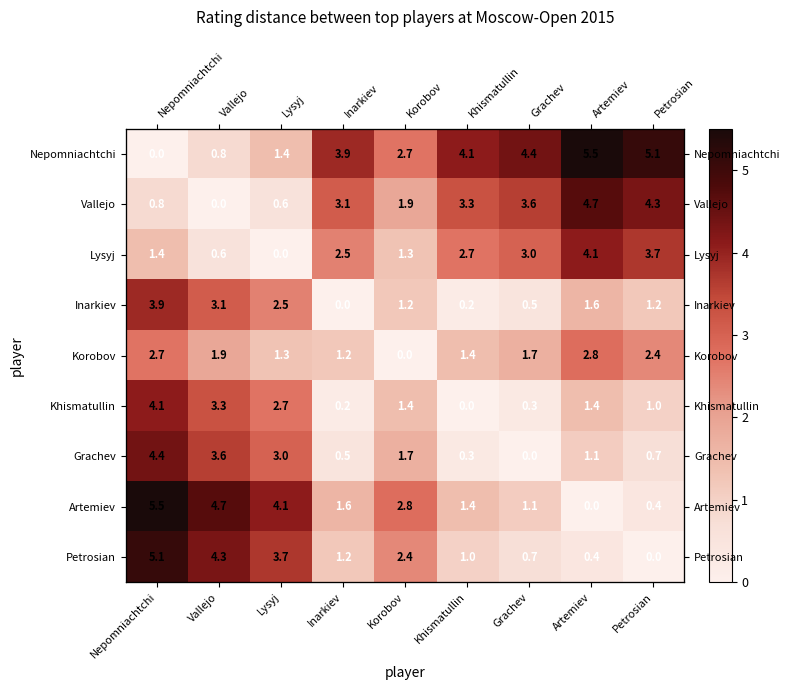

Which category has the highest value across all series?

Artemiev